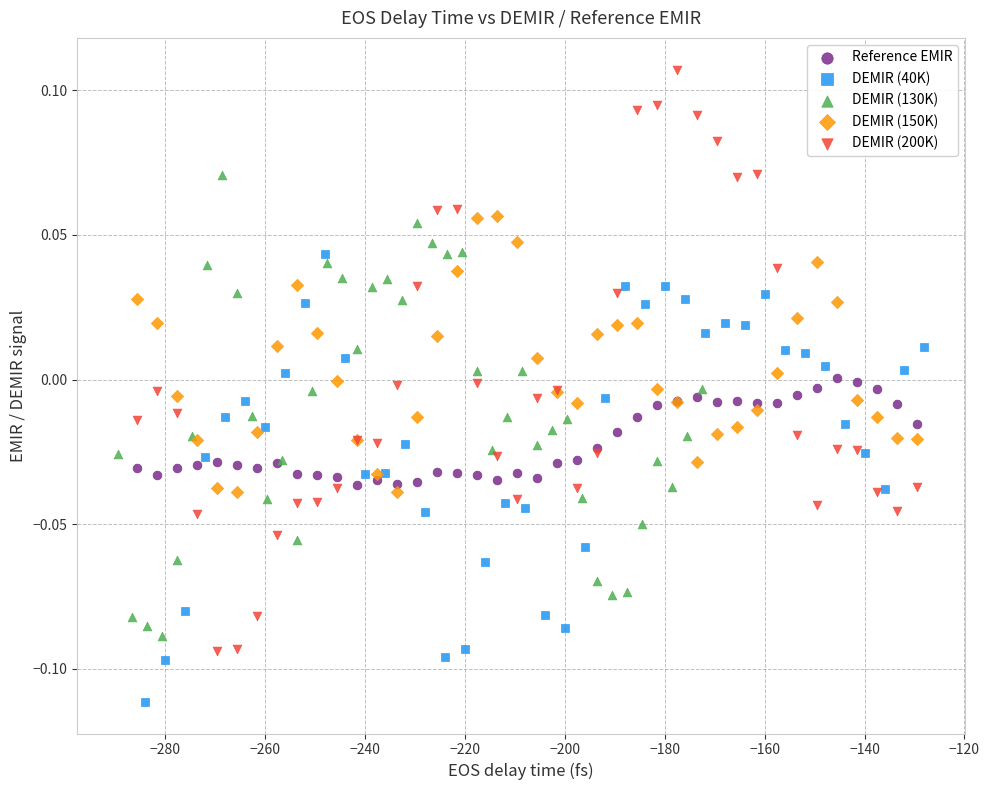

Which series has the widest spread of Y values?

DEMIR (200K)